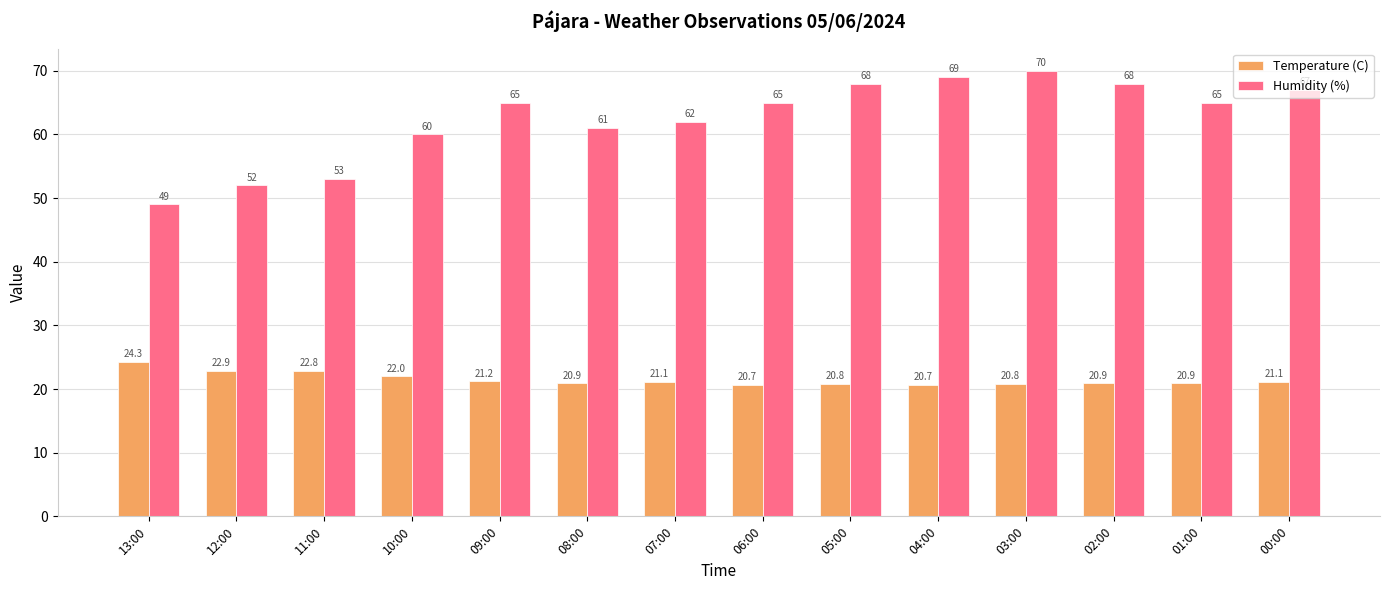

The value of Temperature (C) at 01:00 is 20.9. True or false?

True